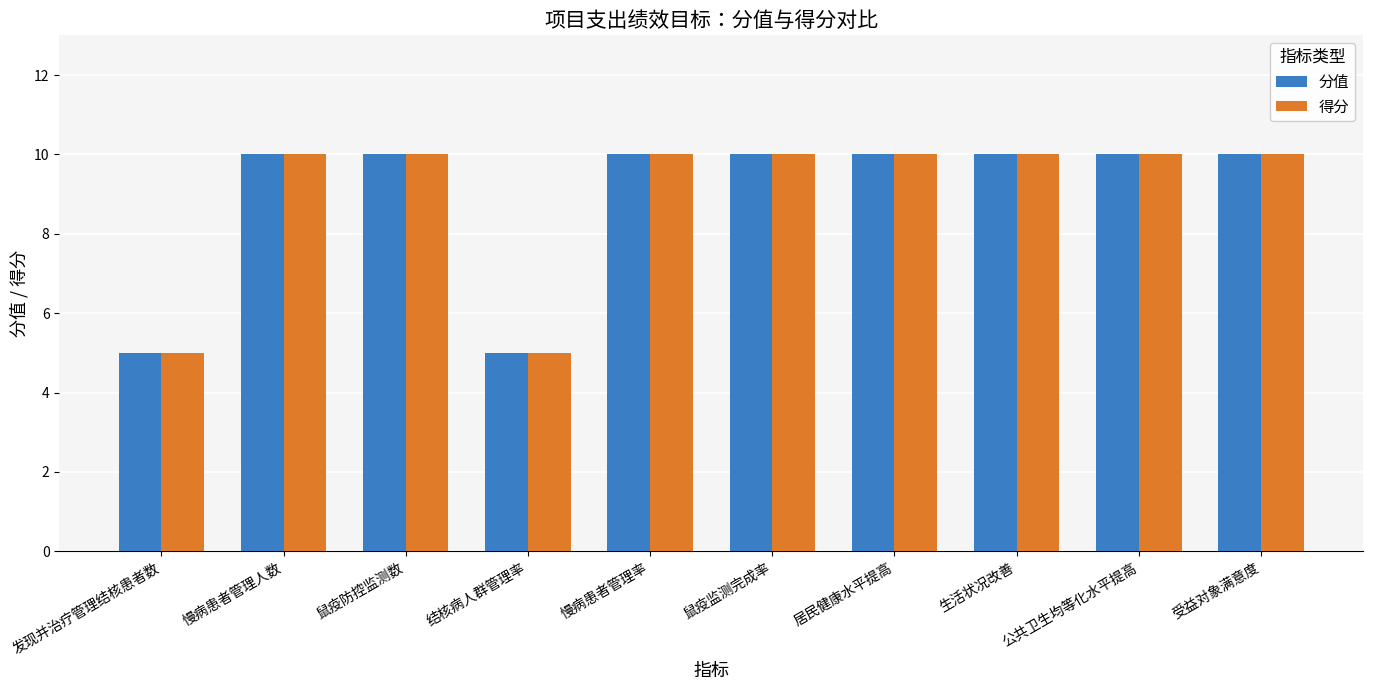

How many bars are there in total?

20